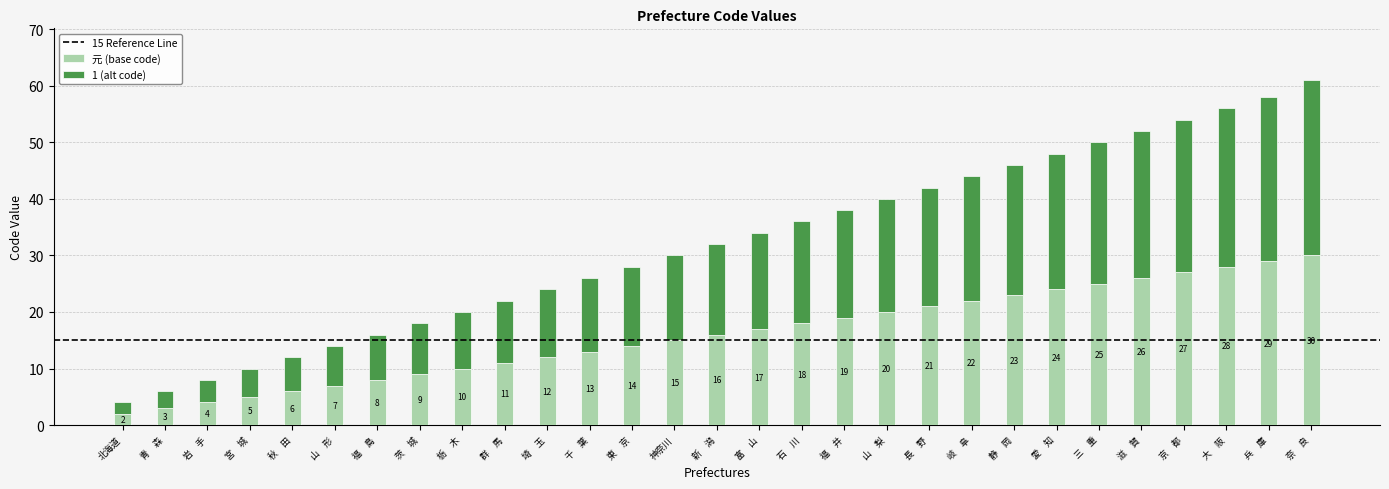

Count the number of data series in this chart.

2